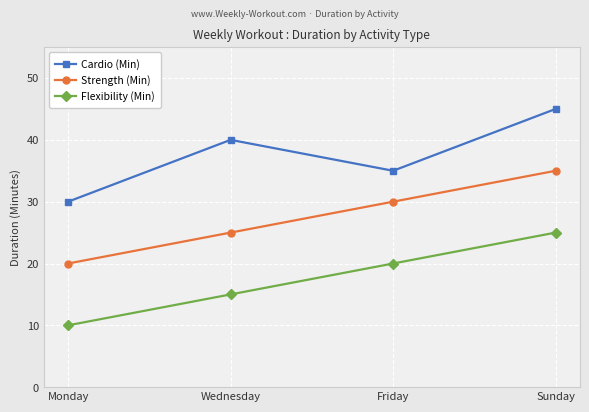

What is the minimum value for Flexibility (Min)?

10